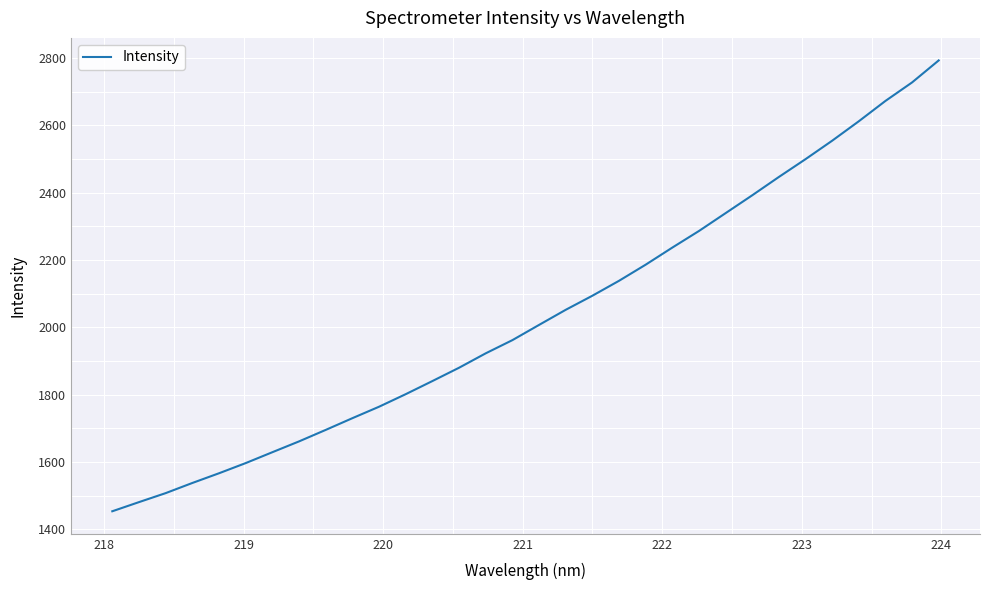

True or false: there are more than 1 points higher than both neighbors.

False